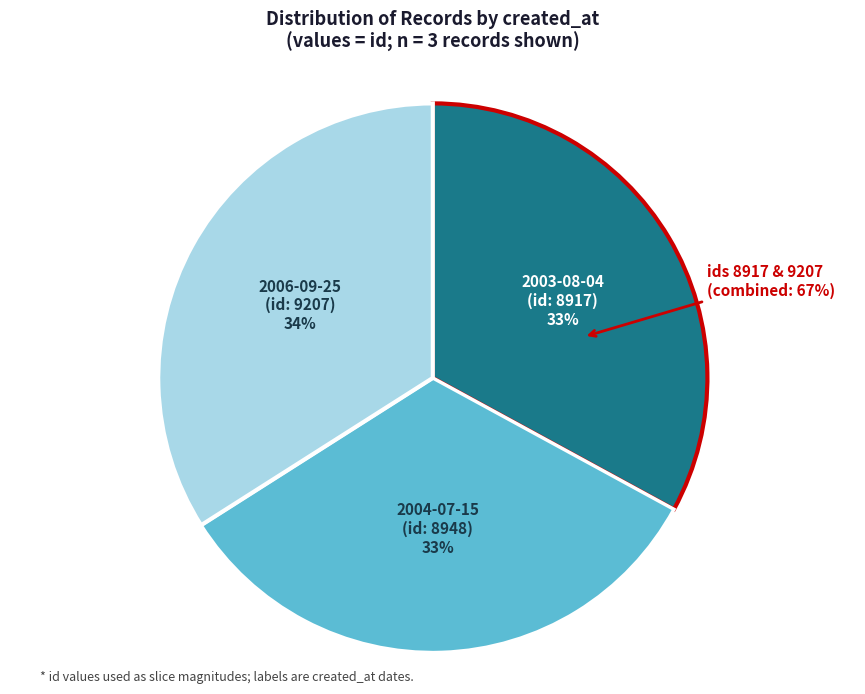

Combined, do 2004-07-15 and 2003-08-04 account for over 50%?

Yes